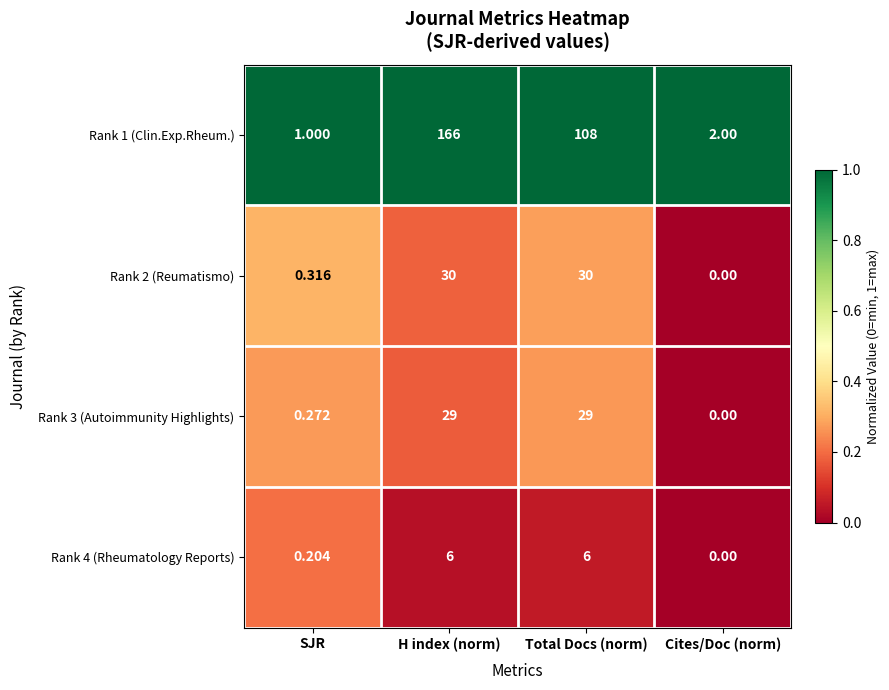

Is the value of Rank 2 (Reumatismo) at Cites/Doc (norm) greater than the value of Rank 3 (Autoimmunity Highlights) at Total Docs (norm)?

No